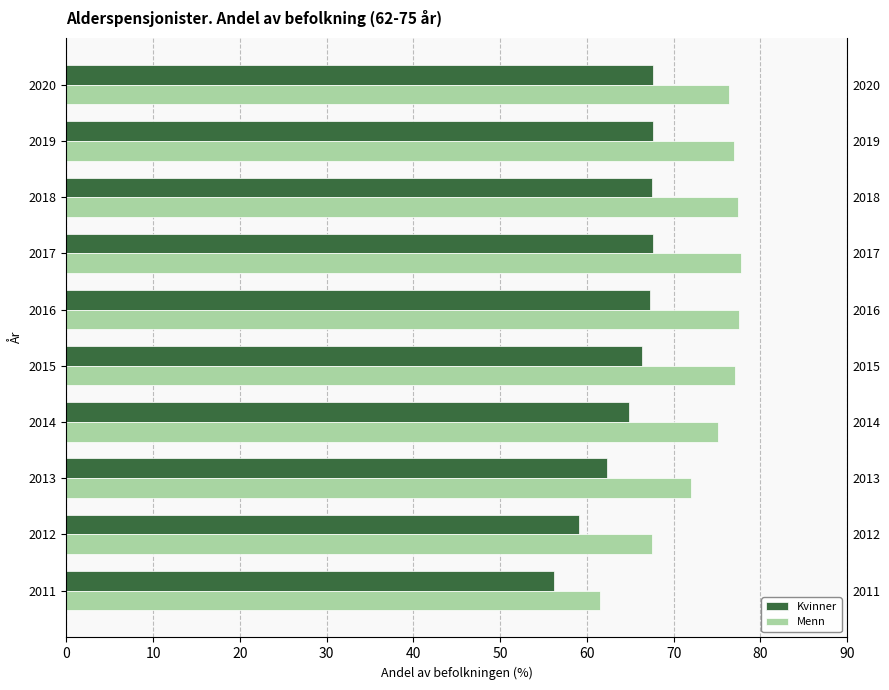

Between 2011 and 2017, which is larger?

2017